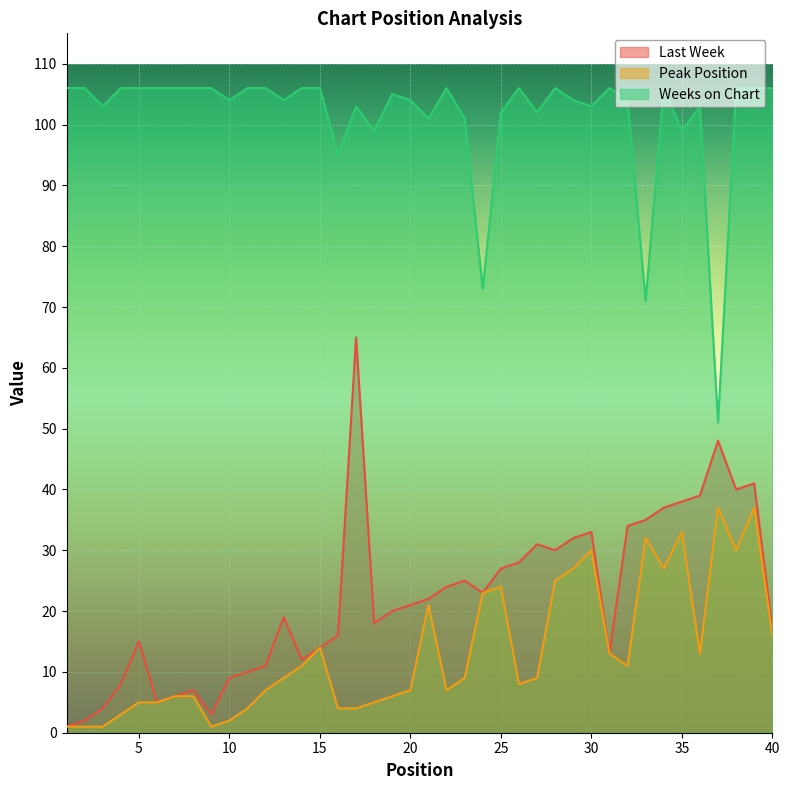

How many data points does each series have?

40